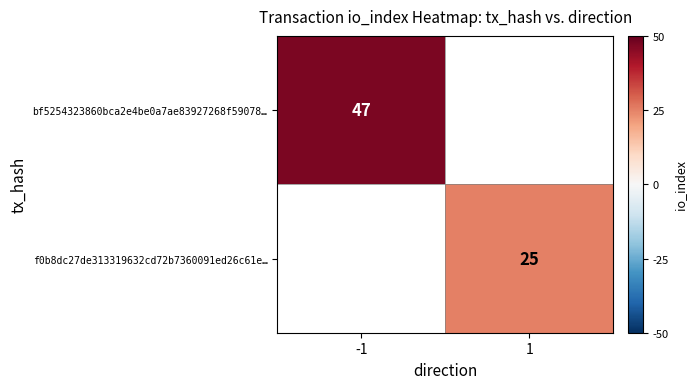

The value of bf5254323860bca2e4be0a7ae83927268f59078… at -1 is 27. True or false?

False